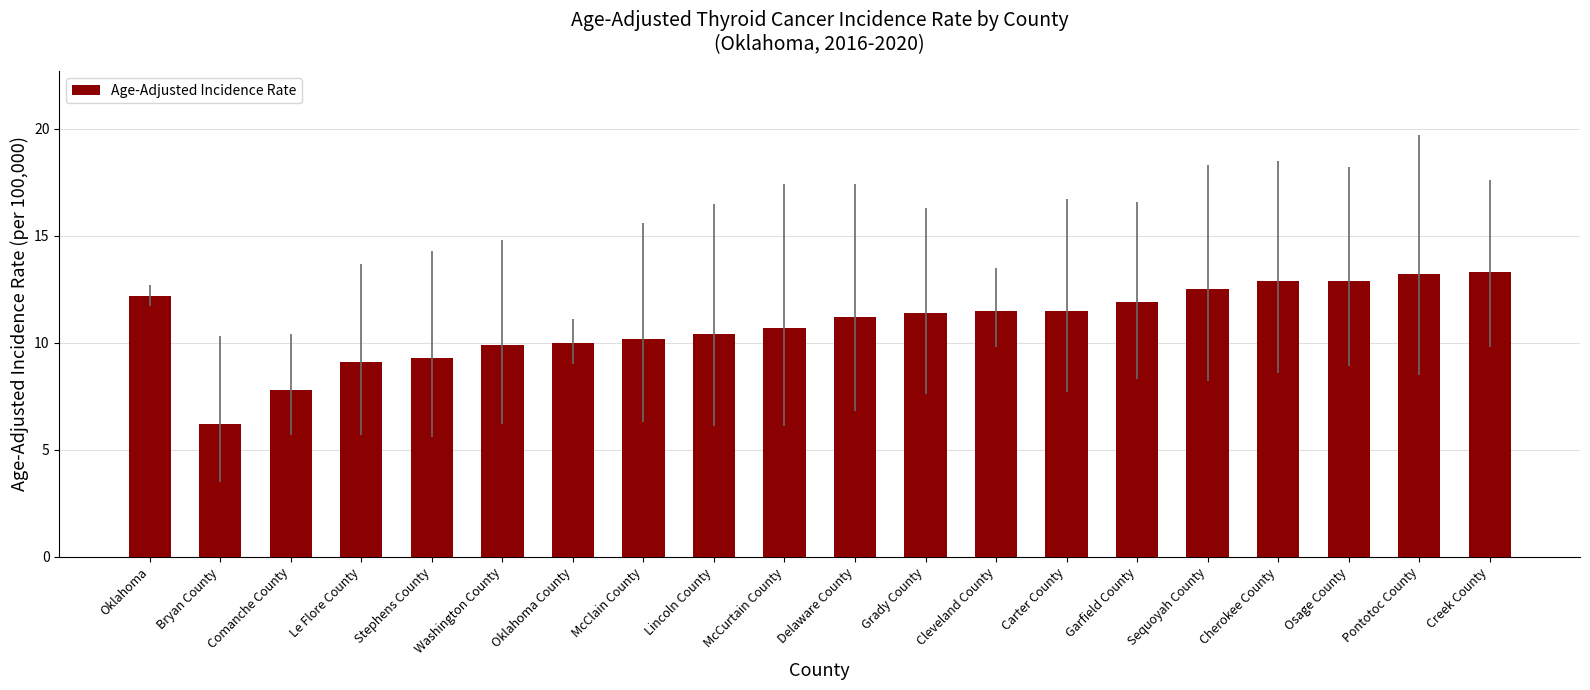

Reading left to right, transcribe all the data shown in this chart.

Oklahoma=12.2	Bryan County=6.2	Comanche County=7.8	Le Flore County=9.1	Stephens County=9.3	Washington County=9.9	Oklahoma County=10.0	McClain County=10.2	Lincoln County=10.4	McCurtain County=10.7	Delaware County=11.2	Grady County=11.4	Cleveland County=11.5	Carter County=11.5	Garfield County=11.9	Sequoyah County=12.5	Cherokee County=12.9	Osage County=12.9	Pontotoc County=13.2	Creek County=13.3